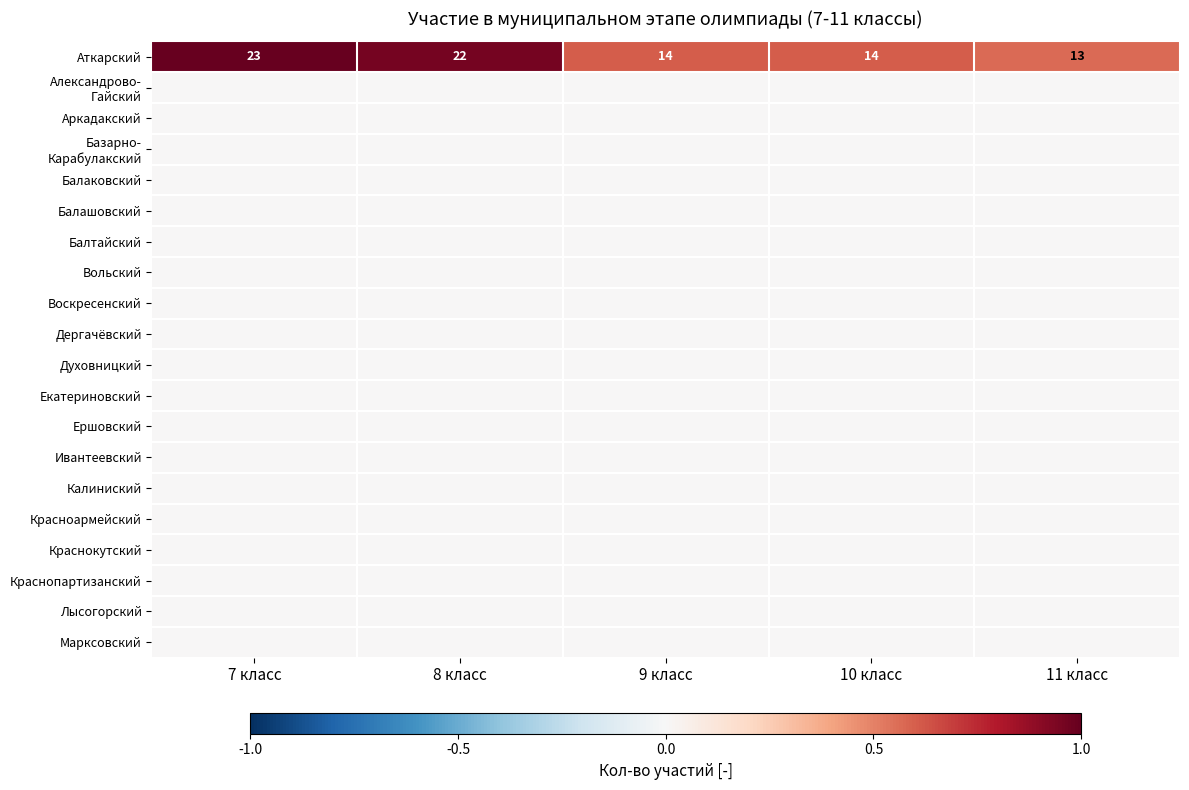

What is the sum of the Аткарский values at 9 класс and 11 класс?

27